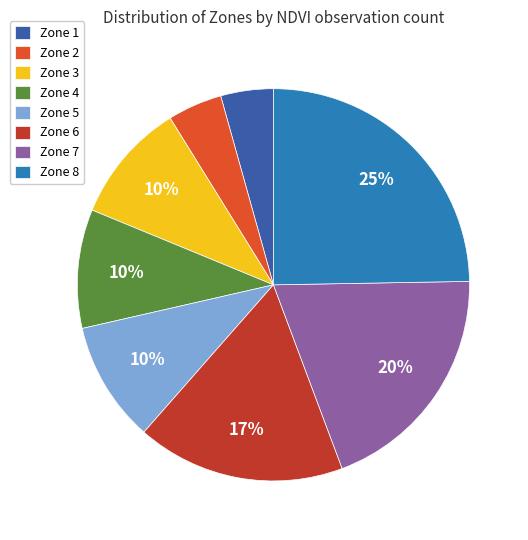

Which category has the biggest portion of the pie?

Zone 8